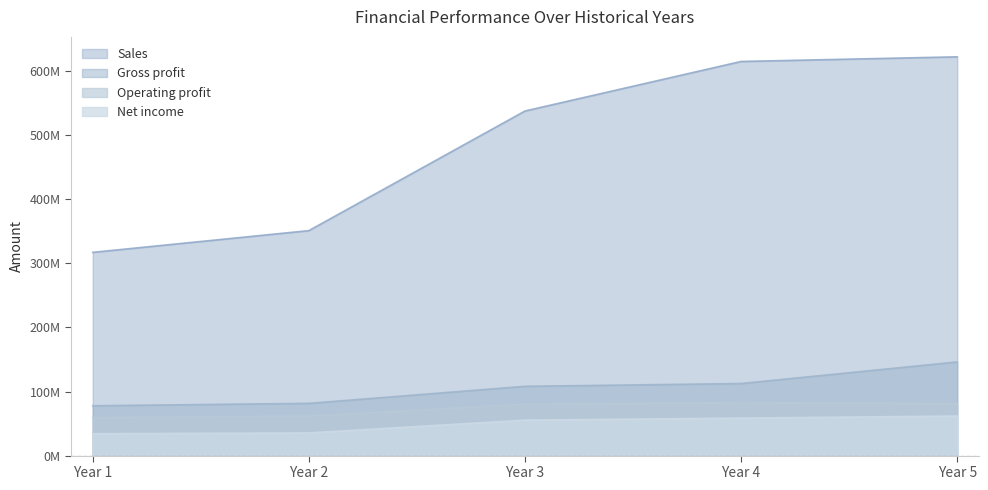

True or false: Sales and Gross profit cross at least once.

False